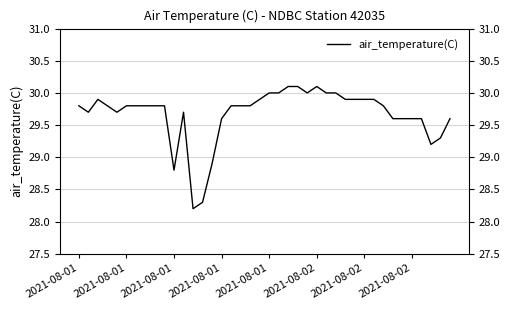

How many lines are shown in the chart?

1